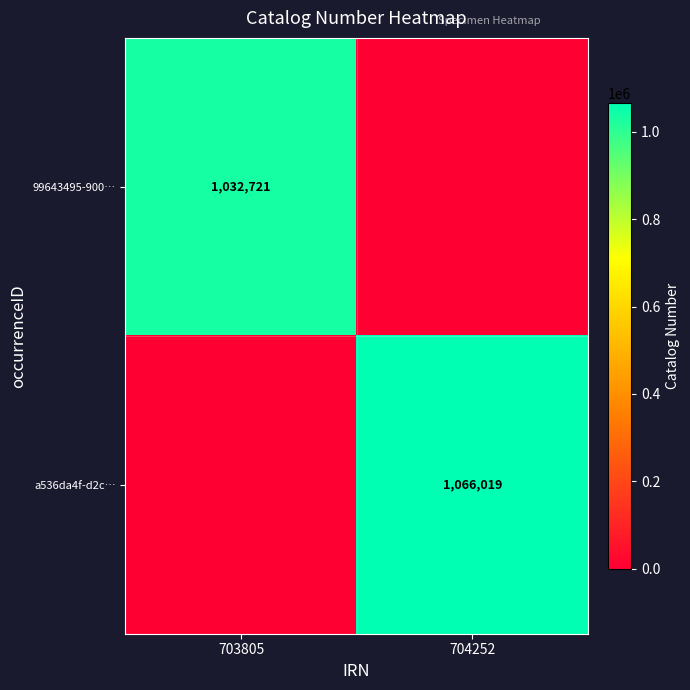

Which category has the lowest value across all series?

704252